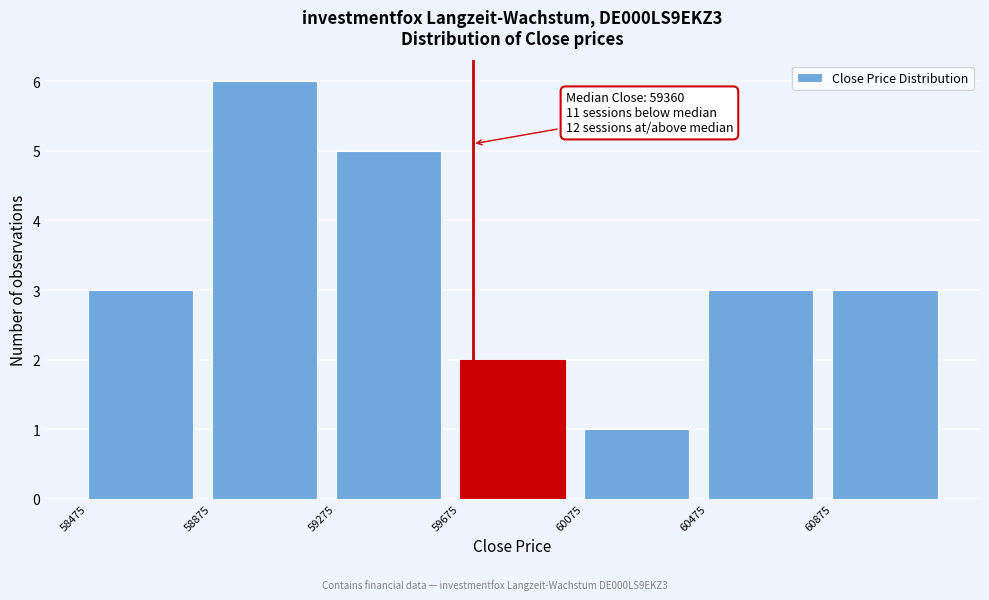

Which range on the x-axis has the tallest bar?

58875 to 59275